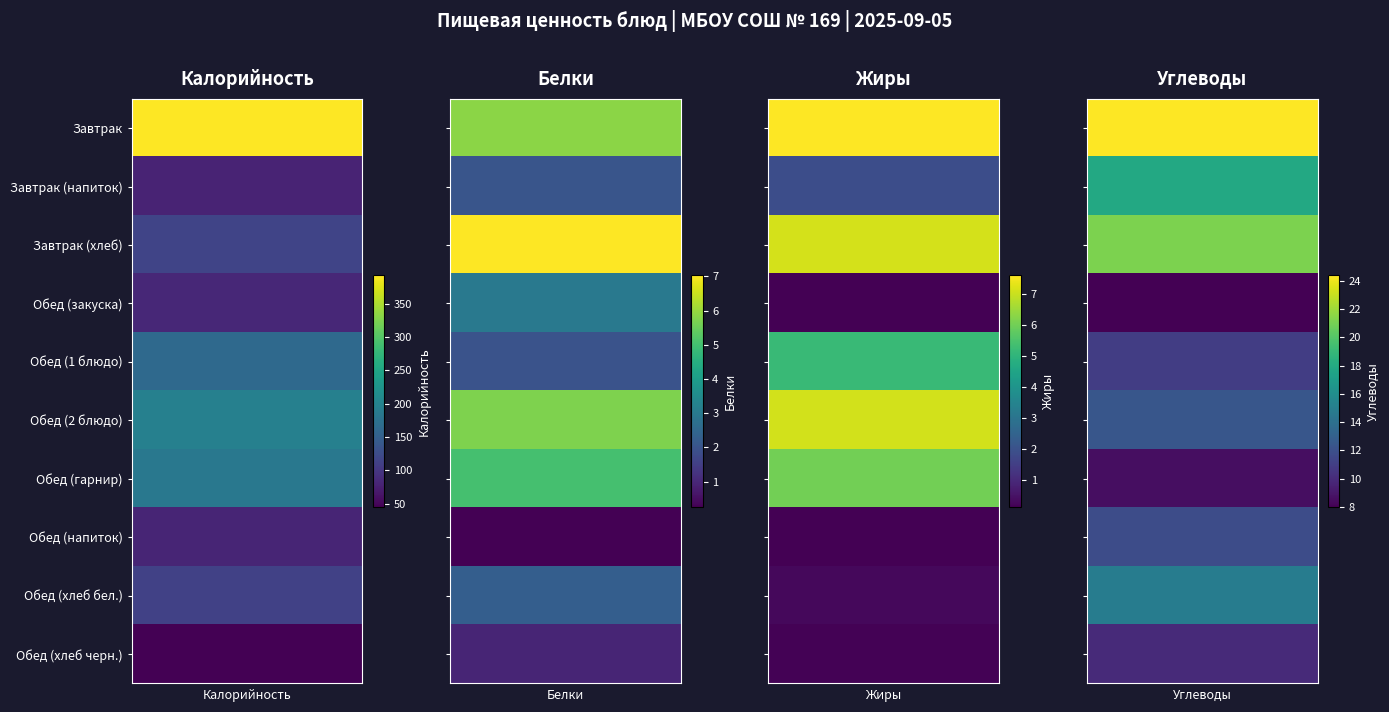

What is the maximum value for Обед (хлеб бел.)?

112.7